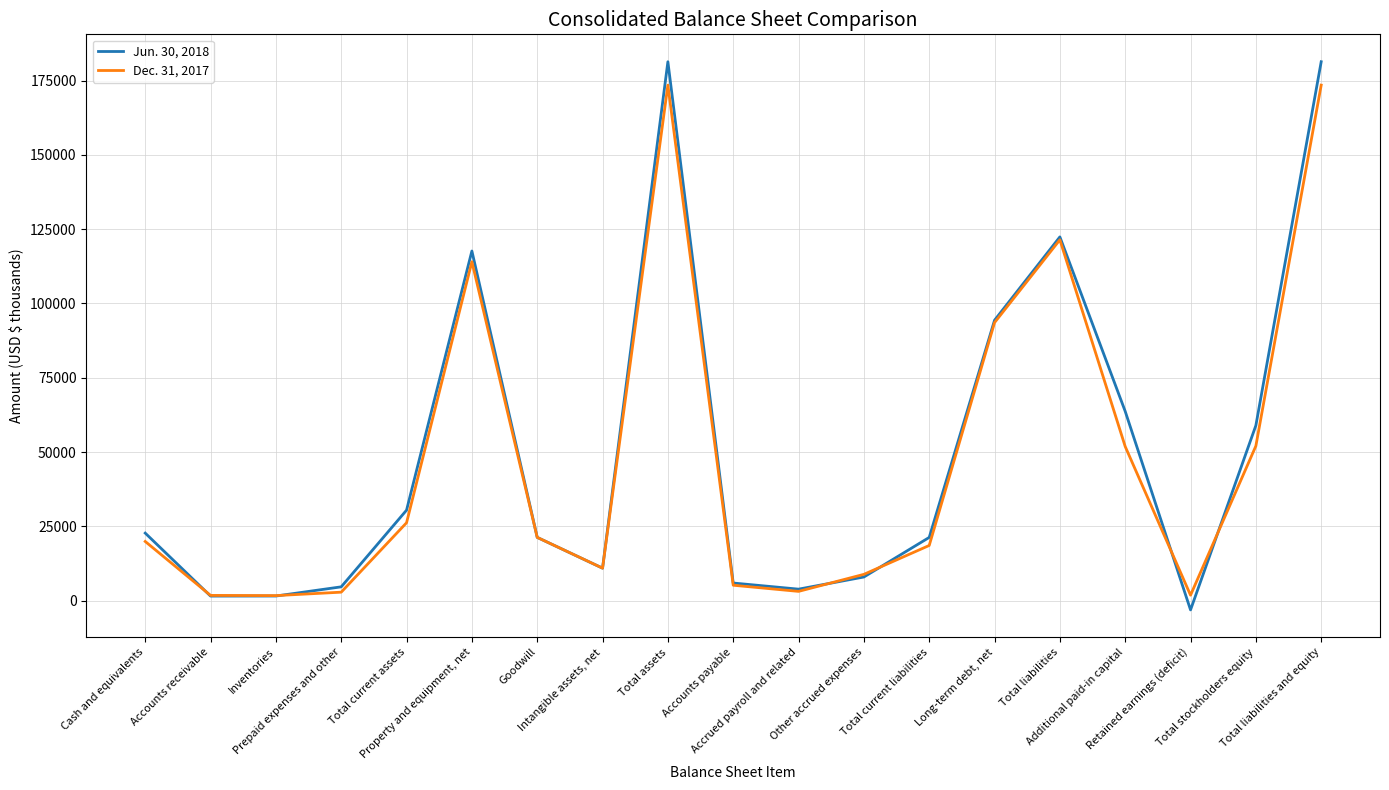

Rank the series by their average value, from highest to lowest.

Jun. 30, 2018, Dec. 31, 2017